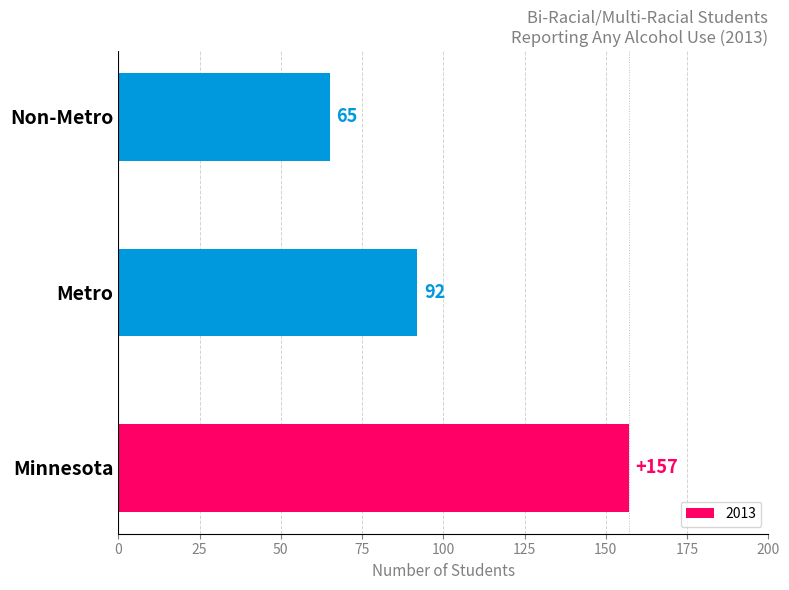

Is it true that the value at Minnesota is 157?

True